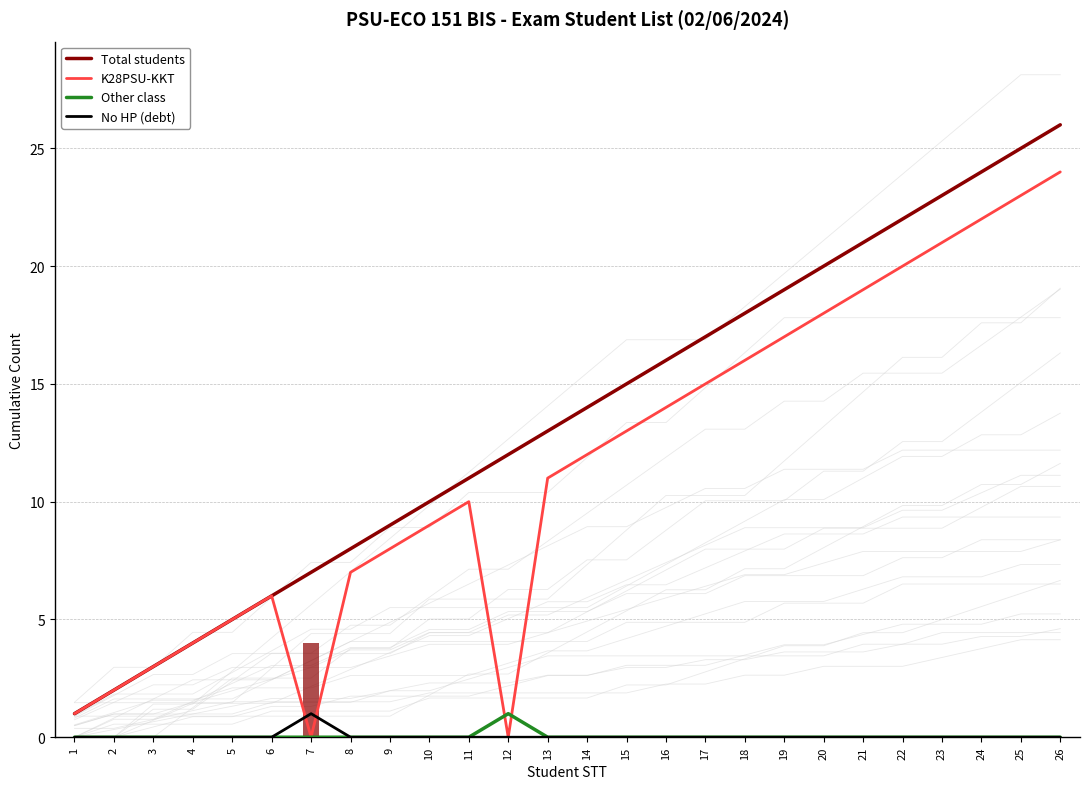

What is the sum of all No HP (debt) values?

1